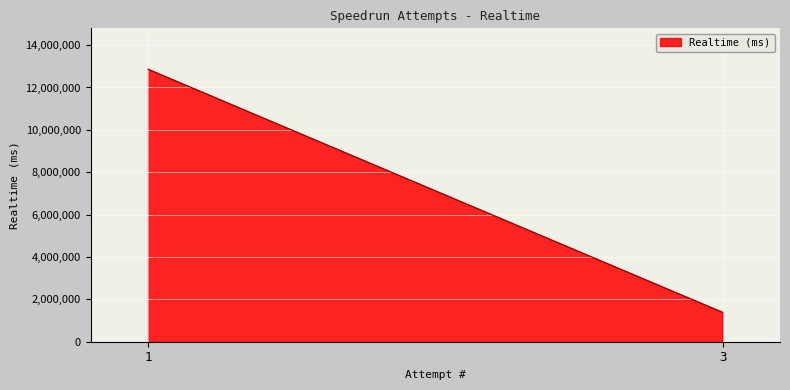

List the labels in order of value, smallest first.

3, 1